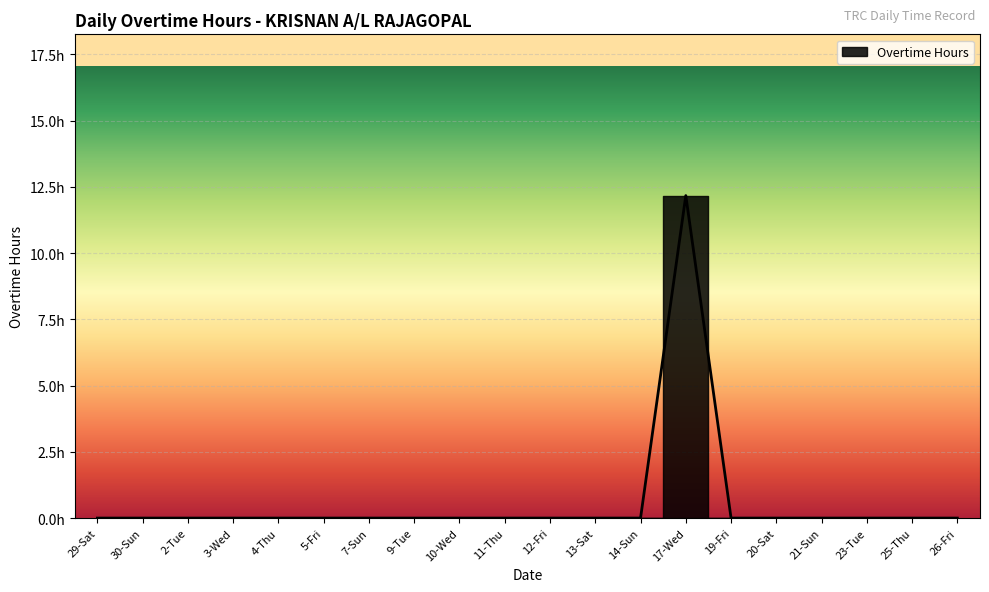

At which label is the value closest to 6?

29-Sat